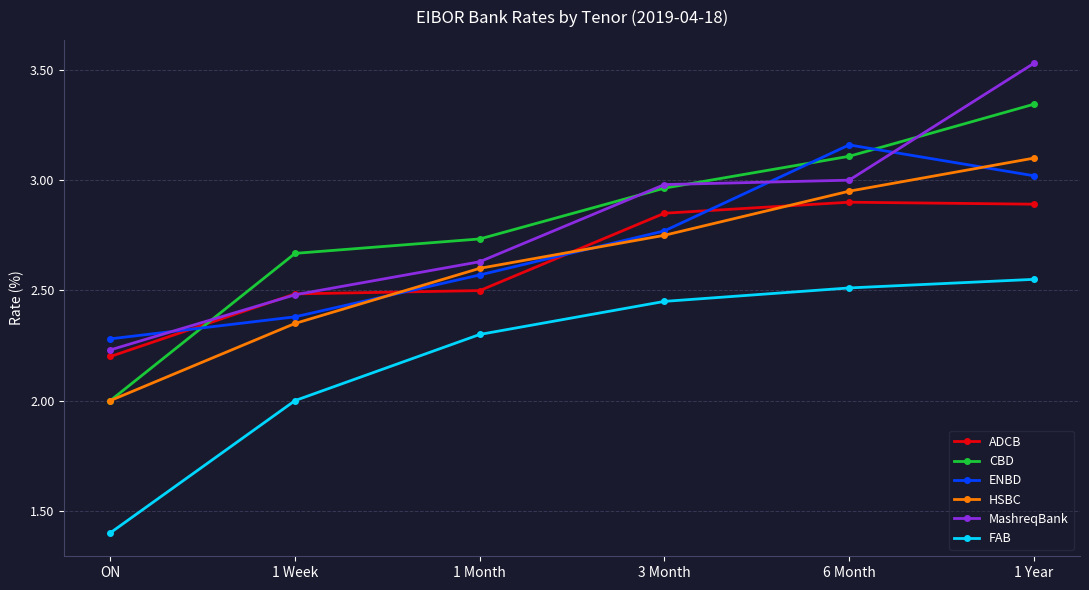

Rank the series by their maximum value, from lowest to highest.

FAB, ADCB, HSBC, ENBD, CBD, MashreqBank